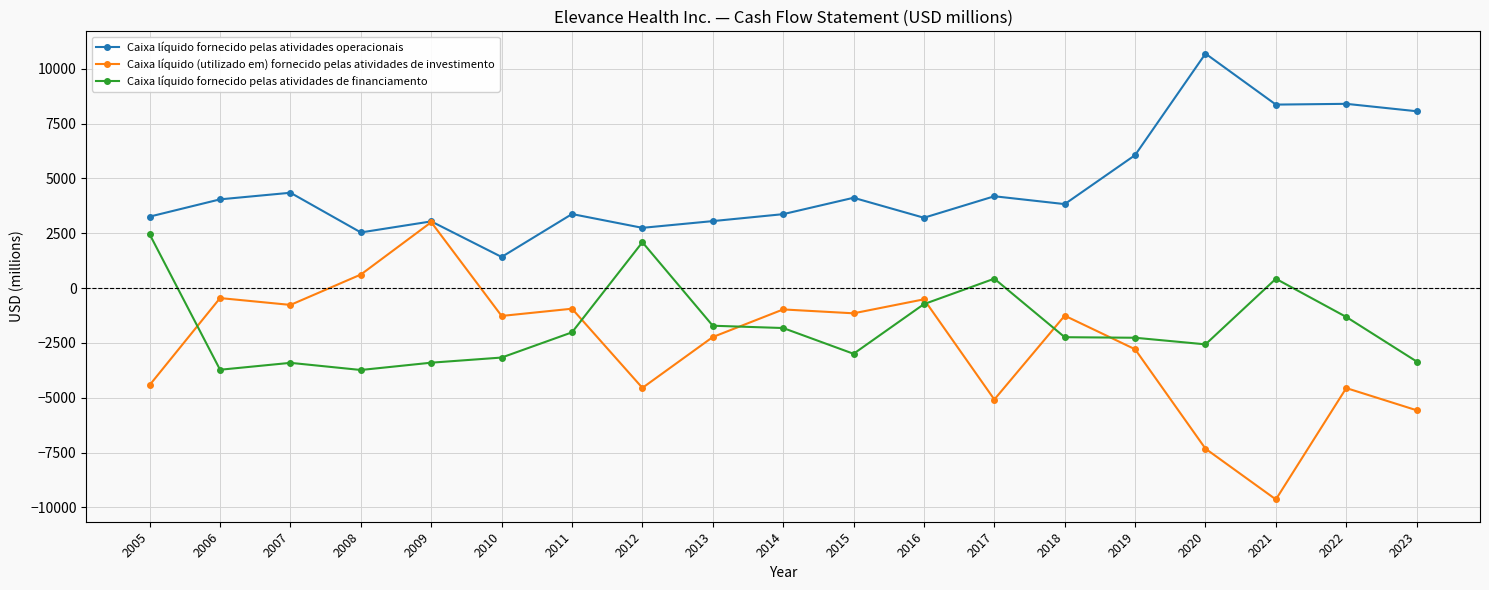

What is the difference between the maximum and second lowest values in the Caixa líquido (utilizado em) fornecido pelas atividades de investimento series?

10327